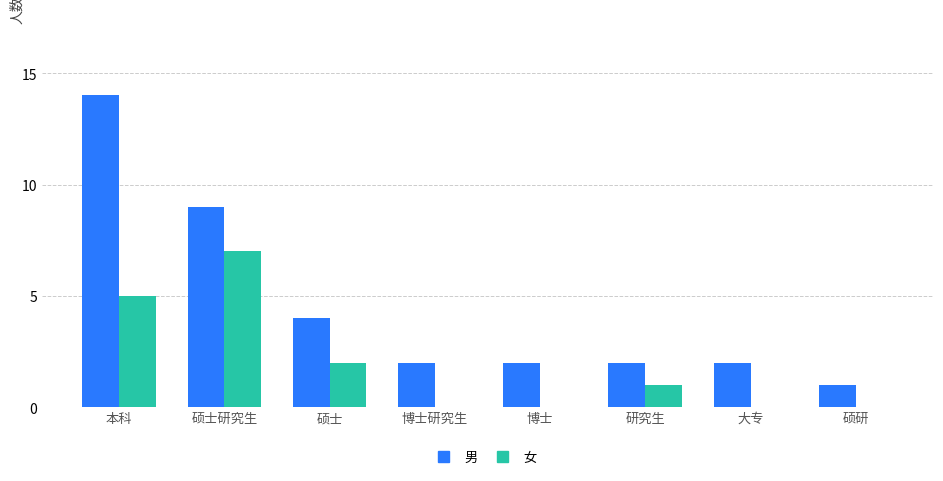

The value of 女 at 研究生 is 1. True or false?

True